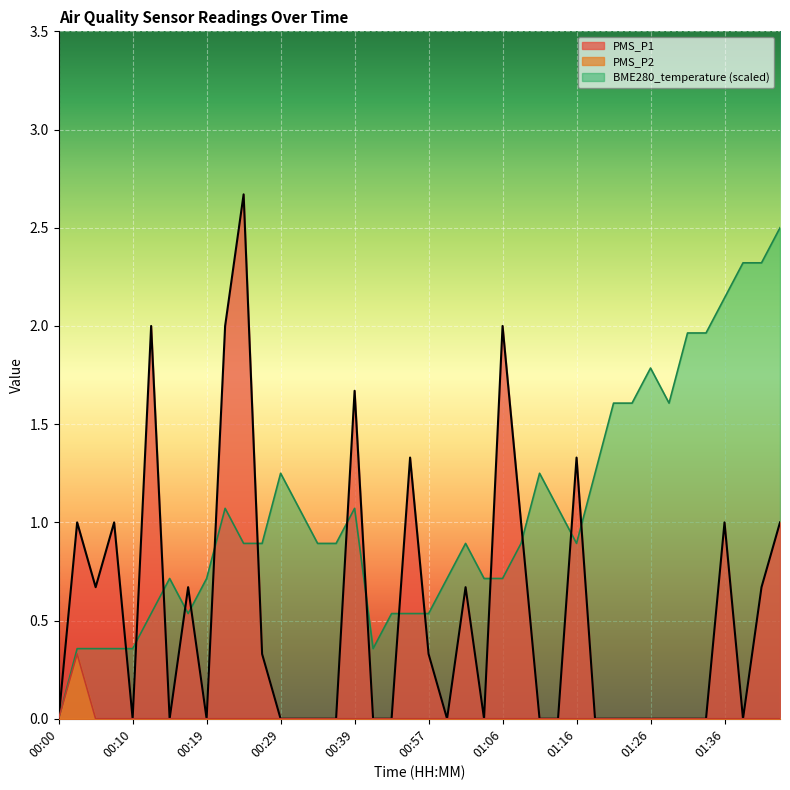

True or false: PMS_P1 and PMS_P2 cross at least once.

False